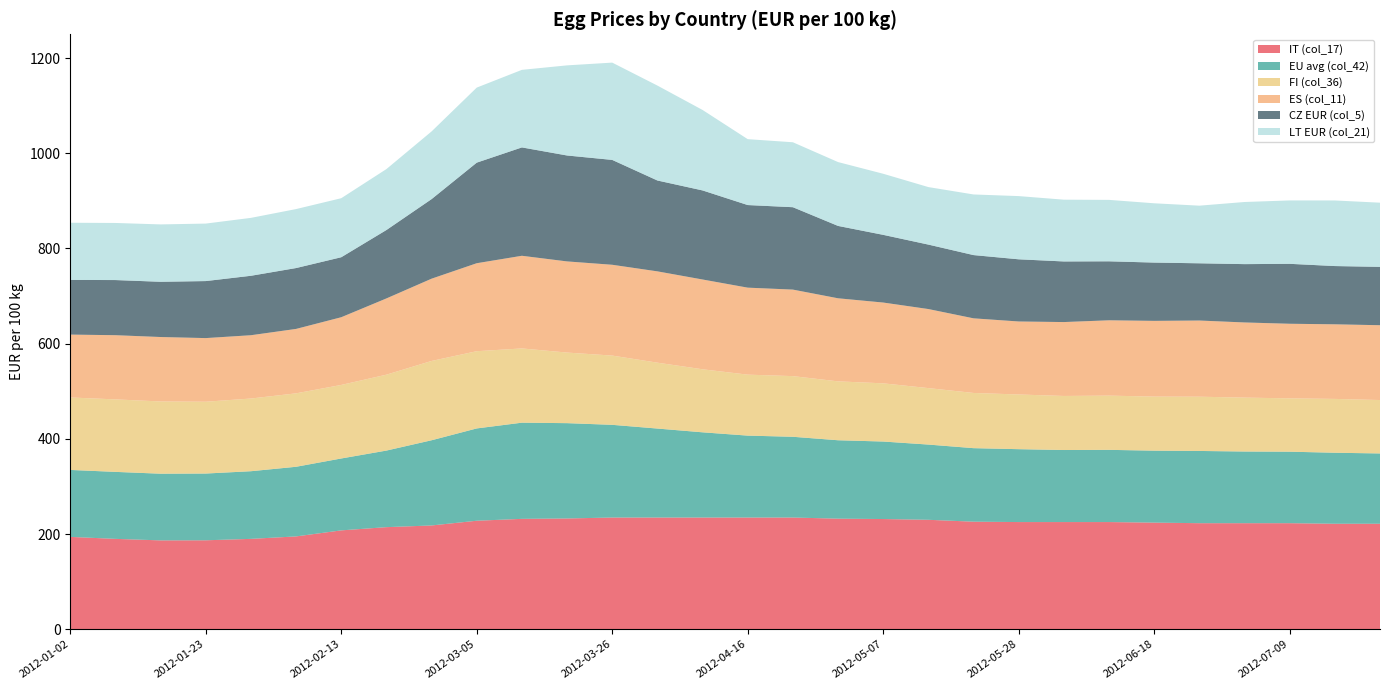

Reading left to right, what are all the values shown in this chart?

IT (col_17): 2012-01-02=194.1	2012-01-09=189.9	2012-01-16=186.7	2012-01-23=186.9	2012-01-30=189.9	2012-02-06=195.0	2012-02-13=207.7	2012-02-20=214.5	2012-02-27=218.1	2012-03-05=228.0	2012-03-12=231.9	2012-03-19=232.7	2012-03-26=234.7	2012-04-02=234.7	2012-04-09=234.7	2012-04-16=234.7	2012-04-23=234.7	2012-04-30=232.3	2012-05-07=231.6	2012-05-14=230.0	2012-05-21=226.0	2012-05-28=225.2	2012-06-04=225.2	2012-06-11=225.2	2012-06-18=224.0	2012-06-25=222.8	2012-07-02=222.8	2012-07-09=222.8	2012-07-16=221.6	2012-07-23=221.6
EU avg (col_42): 2012-01-02=140.7	2012-01-09=140.7	2012-01-16=140.1	2012-01-23=140.2	2012-01-30=142.1	2012-02-06=146.3	2012-02-13=151.0	2012-02-20=160.9	2012-02-27=179.0	2012-03-05=193.9	2012-03-12=202.1	2012-03-19=200.3	2012-03-26=194.8	2012-04-02=186.9	2012-04-09=179.0	2012-04-16=172.1	2012-04-23=169.7	2012-04-30=164.7	2012-05-07=162.8	2012-05-14=158.0	2012-05-21=154.5	2012-05-28=153.1	2012-06-04=151.3	2012-06-11=151.7	2012-06-18=151.2	2012-06-25=151.8	2012-07-02=150.6	2012-07-09=150.2	2012-07-16=149.2	2012-07-23=147.7
FI (col_36): 2012-01-02=152.2	2012-01-09=152.3	2012-01-16=151.8	2012-01-23=150.9	2012-01-30=152.7	2012-02-06=154.3	2012-02-13=154.5	2012-02-20=159.5	2012-02-27=166.6	2012-03-05=162.2	2012-03-12=156.0	2012-03-19=148.3	2012-03-26=145.5	2012-04-02=138.4	2012-04-09=132.4	2012-04-16=128.1	2012-04-23=127.4	2012-04-30=123.7	2012-05-07=122.3	2012-05-14=118.6	2012-05-21=116.0	2012-05-28=114.9	2012-06-04=113.6	2012-06-11=113.9	2012-06-18=113.6	2012-06-25=114.0	2012-07-02=113.2	2012-07-09=112.1	2012-07-16=113.1	2012-07-23=112.2
ES (col_11): 2012-01-02=132.1	2012-01-09=134.8	2012-01-16=135.4	2012-01-23=133.7	2012-01-30=133.0	2012-02-06=135.4	2012-02-13=142.2	2012-02-20=160.2	2012-02-27=172.8	2012-03-05=184.8	2012-03-12=194.7	2012-03-19=191.5	2012-03-26=190.8	2012-04-02=191.8	2012-04-09=188.6	2012-04-16=182.8	2012-04-23=181.8	2012-04-30=174.5	2012-05-07=169.7	2012-05-14=166.1	2012-05-21=156.8	2012-05-28=153.4	2012-06-04=155.3	2012-06-11=158.2	2012-06-18=159.1	2012-06-25=160.1	2012-07-02=157.9	2012-07-09=156.7	2012-07-16=156.7	2012-07-23=157.2
CZ EUR (col_5): 2012-01-02=114.8	2012-01-09=115.9	2012-01-16=116.0	2012-01-23=119.8	2012-01-30=124.9	2012-02-06=127.9	2012-02-13=126.0	2012-02-20=143.7	2012-02-27=167.2	2012-03-05=211.3	2012-03-12=227.7	2012-03-19=222.5	2012-03-26=220.3	2012-04-02=190.9	2012-04-09=187.1	2012-04-16=173.5	2012-04-23=173.1	2012-04-30=152.0	2012-05-07=142.2	2012-05-14=135.4	2012-05-21=132.9	2012-05-28=130.6	2012-06-04=127.3	2012-06-11=123.9	2012-06-18=122.5	2012-06-25=120.2	2012-07-02=122.6	2012-07-09=125.9	2012-07-16=122.4	2012-07-23=122.6
LT EUR (col_21): 2012-01-02=120.1	2012-01-09=119.9	2012-01-16=120.5	2012-01-23=120.8	2012-01-30=121.7	2012-02-06=123.9	2012-02-13=124.0	2012-02-20=128.0	2012-02-27=142.2	2012-03-05=157.7	2012-03-12=163.0	2012-03-19=189.3	2012-03-26=204.4	2012-04-02=199.4	2012-04-09=169.0	2012-04-16=138.4	2012-04-23=136.4	2012-04-30=134.1	2012-05-07=128.3	2012-05-14=120.8	2012-05-21=127.4	2012-05-28=132.8	2012-06-04=129.8	2012-06-11=129.1	2012-06-18=124.6	2012-06-25=121.1	2012-07-02=130.5	2012-07-09=133.2	2012-07-16=137.8	2012-07-23=134.8